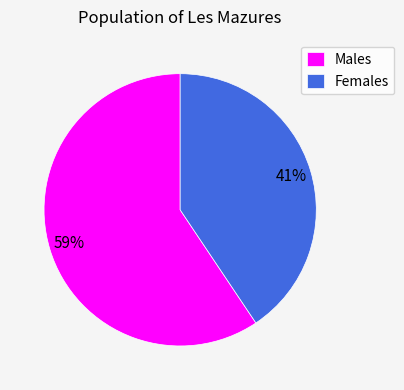

Which category has the biggest portion of the pie?

Males